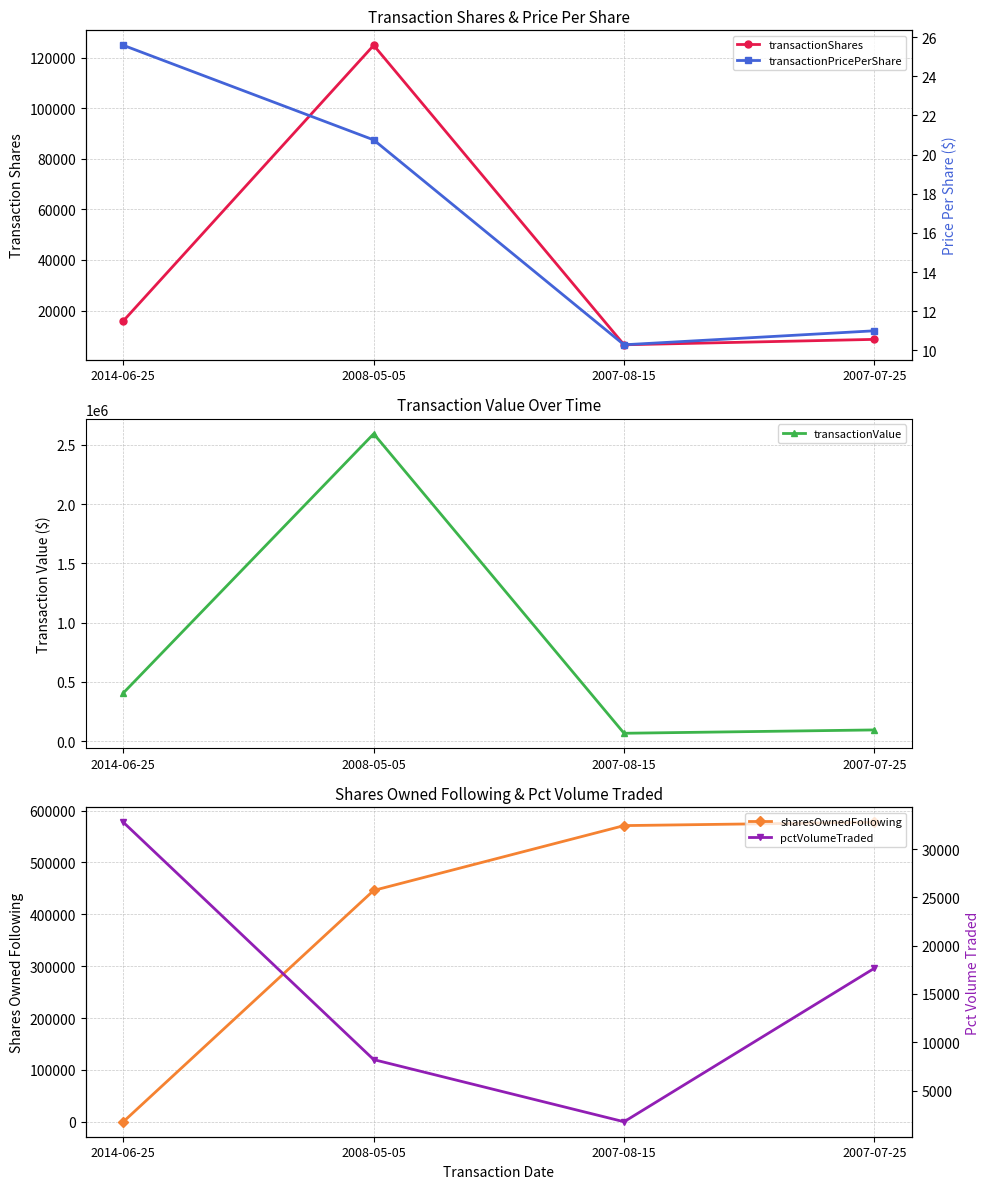

Which series has the largest range (max minus min)?

transactionValue